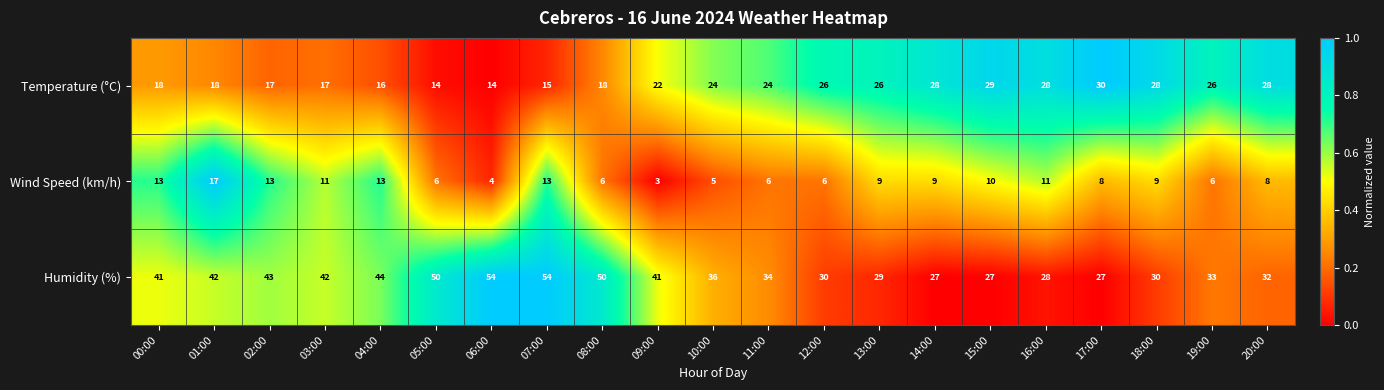

Is it true that Humidity (%) equals 16 at 03:00?

False